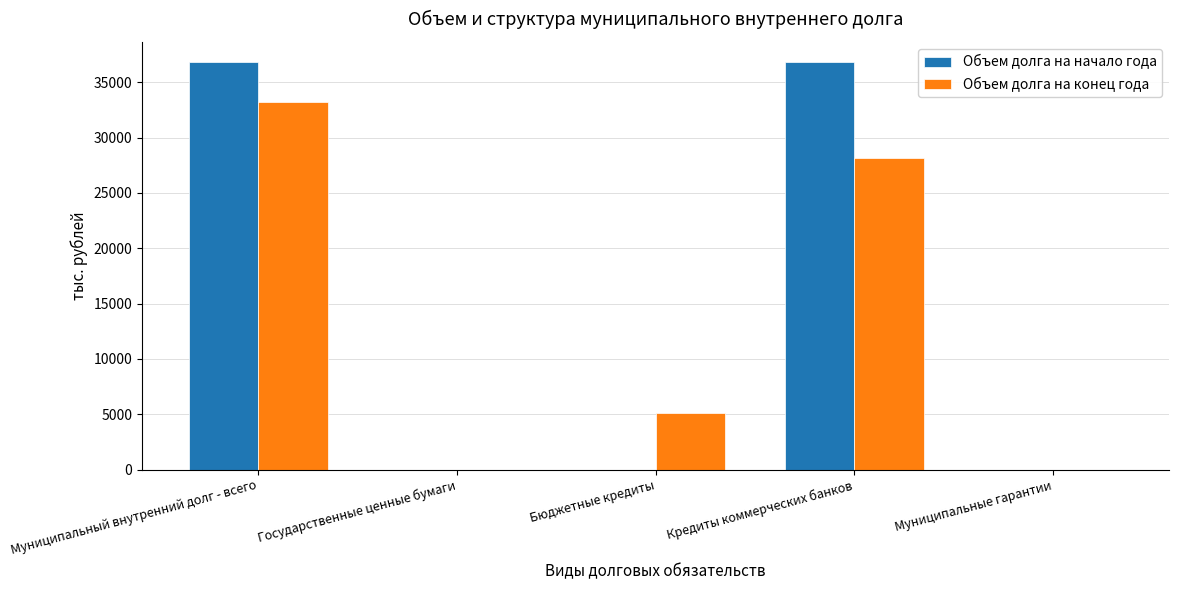

Is it true that Объем долга на конец года equals 10433.1 at Государственные ценные бумаги?

False